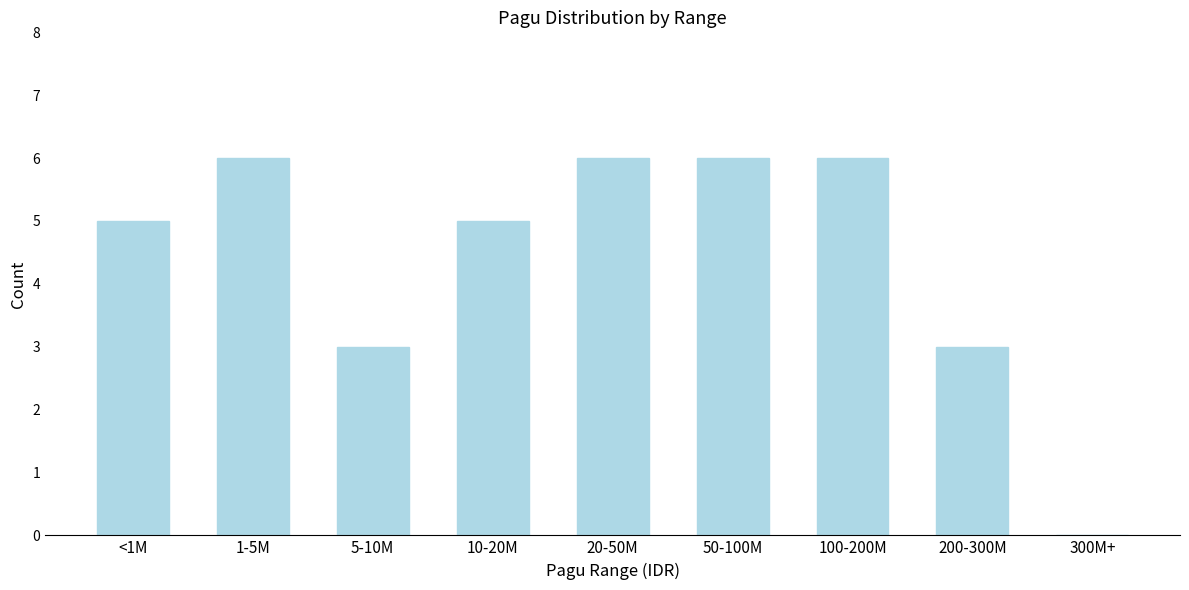

Reading right to left, transcribe all the data shown in this chart.

300M+=0	200-300M=3	100-200M=6	50-100M=6	20-50M=6	10-20M=5	5-10M=3	1-5M=6	<1M=5